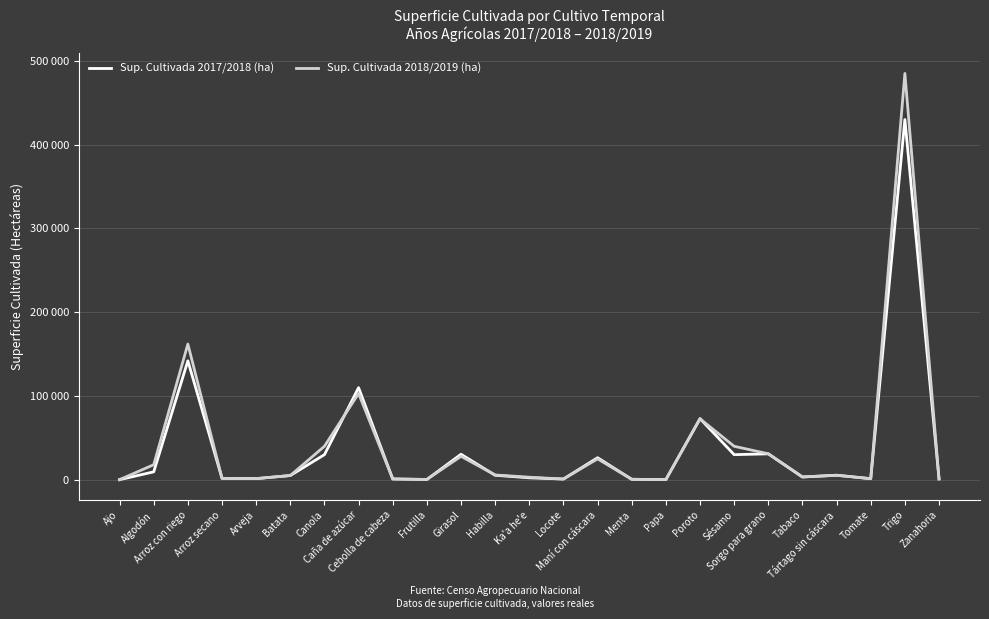

At which label does Sup. Cultivada 2017/2018 (ha) reach its peak?

Trigo